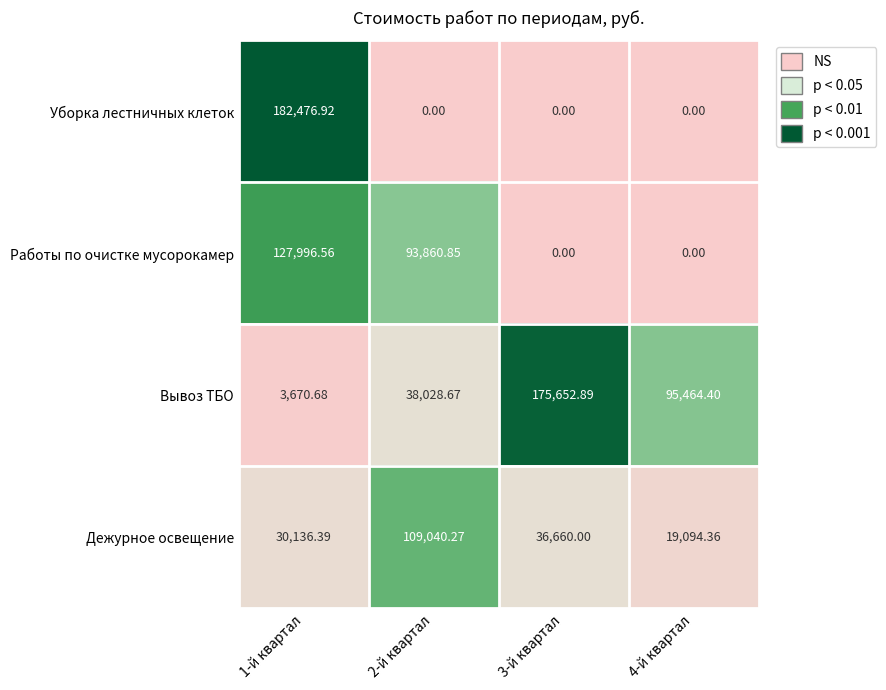

Between 2-й квартал and 3-й квартал, which series saw the biggest shift?

Вывоз ТБО